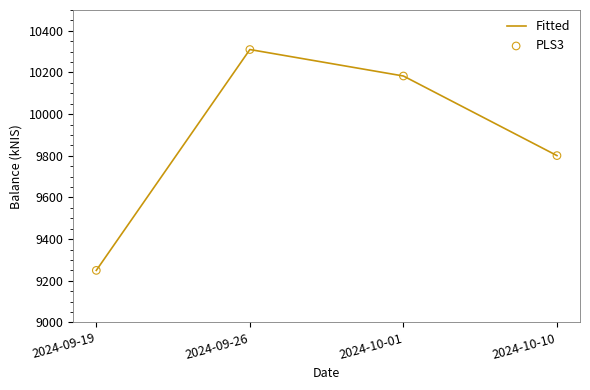

What is the change in value from 2024-09-19 to 2024-09-26?

+1060.4